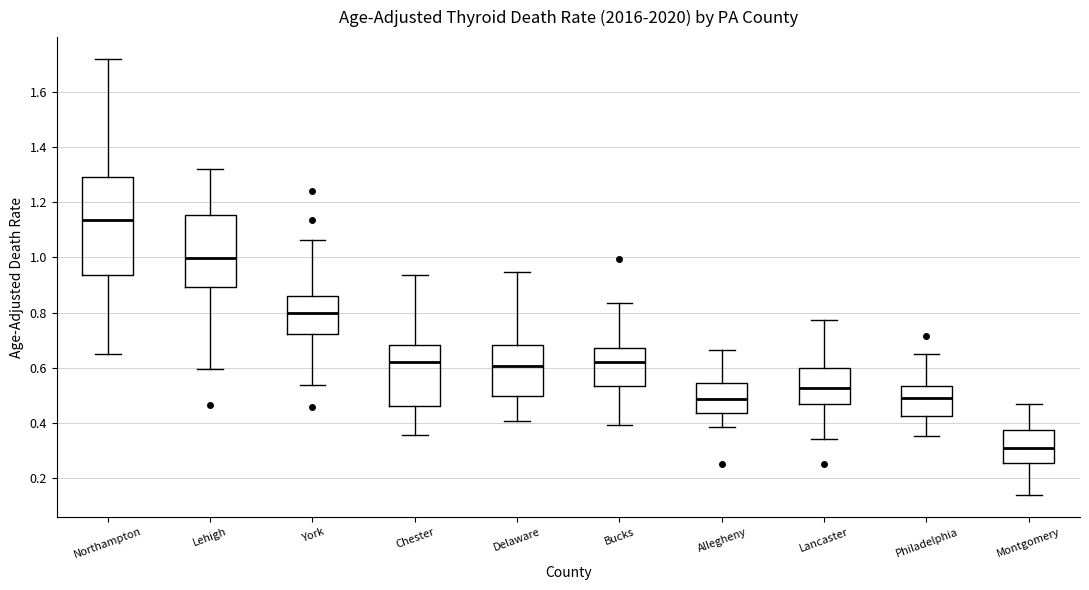

Reading left to right, transcribe this box plot: for each box, give where its median line is, the range the box spans, and where its two whiskers end, as read against the y-axis. The values are not printed on the chart, so give them approximately, as read against the axis.

Northampton: median 1.14, box 0.94 to 1.30, whiskers 0.66 to 1.72
Lehigh: median 1.00, box 0.90 to 1.16, whiskers 0.60 to 1.32
York: median 0.80, box 0.72 to 0.86, whiskers 0.54 to 1.06
Chester: median 0.62, box 0.46 to 0.68, whiskers 0.36 to 0.94
Delaware: median 0.60, box 0.50 to 0.68, whiskers 0.40 to 0.94
Bucks: median 0.62, box 0.54 to 0.68, whiskers 0.40 to 0.84
Allegheny: median 0.48, box 0.44 to 0.54, whiskers 0.38 to 0.66
Lancaster: median 0.52, box 0.46 to 0.60, whiskers 0.34 to 0.78
Philadelphia: median 0.50, box 0.42 to 0.54, whiskers 0.36 to 0.66
Montgomery: median 0.30, box 0.26 to 0.38, whiskers 0.14 to 0.46